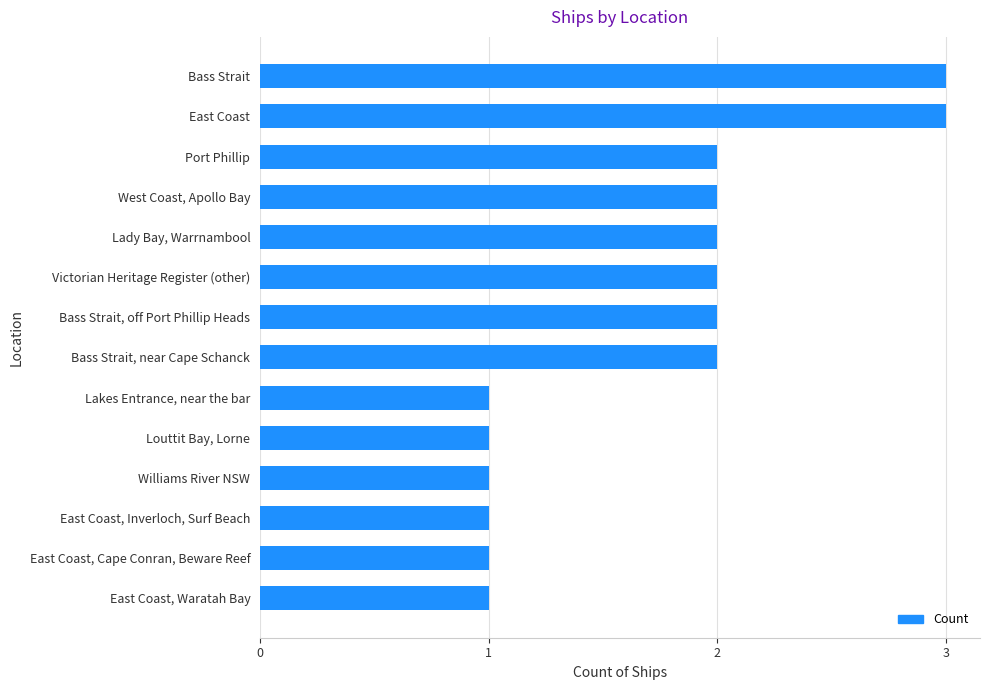

Count the number of categories in the chart.

14